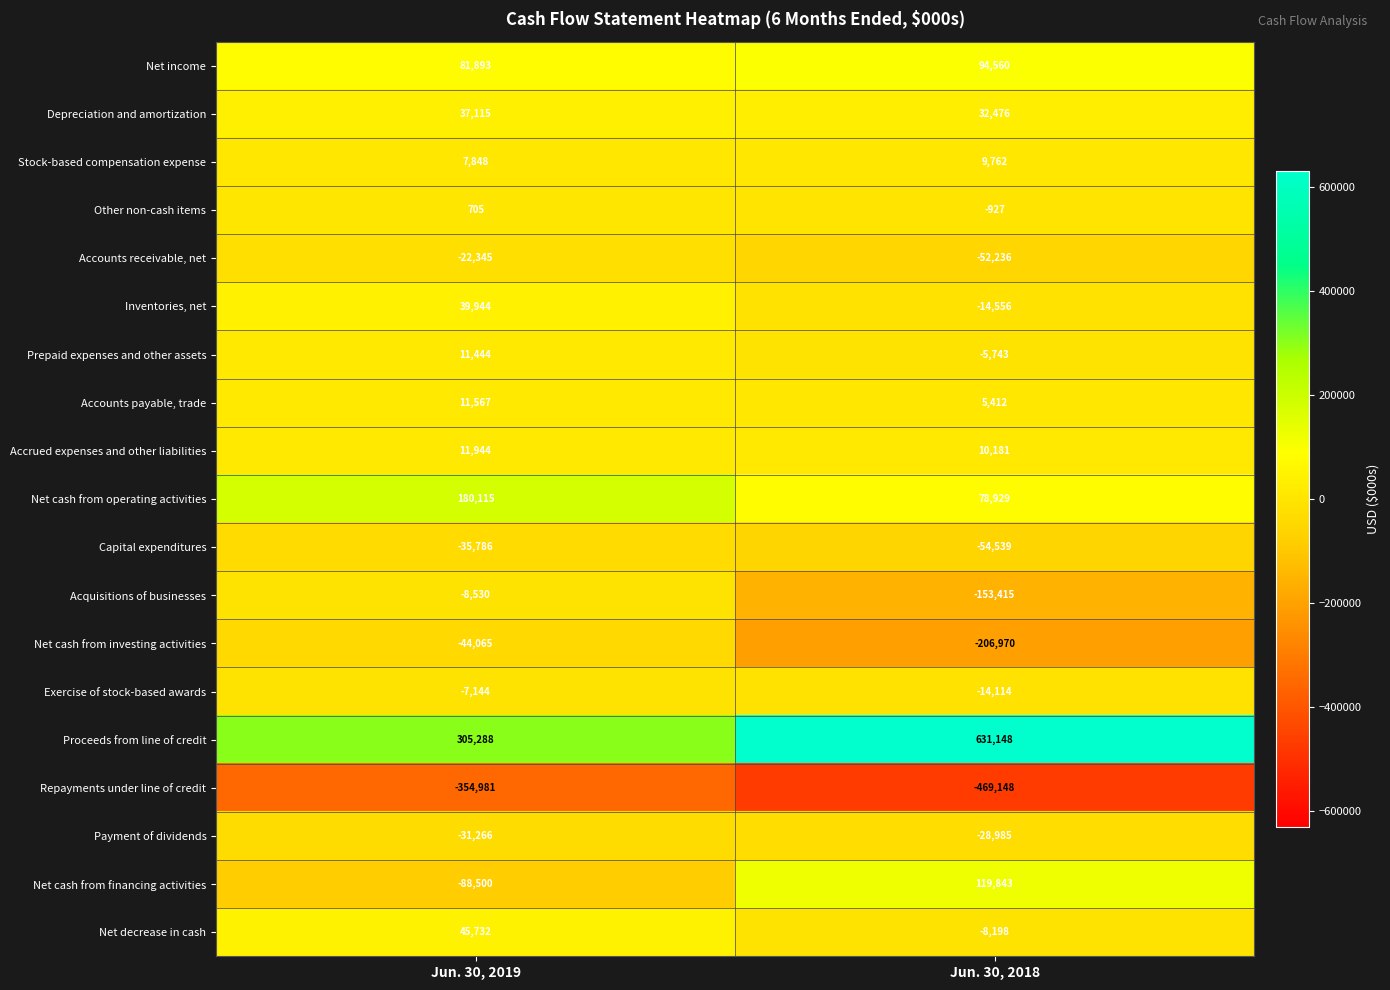

What is the minimum value shown in the chart?

-469148